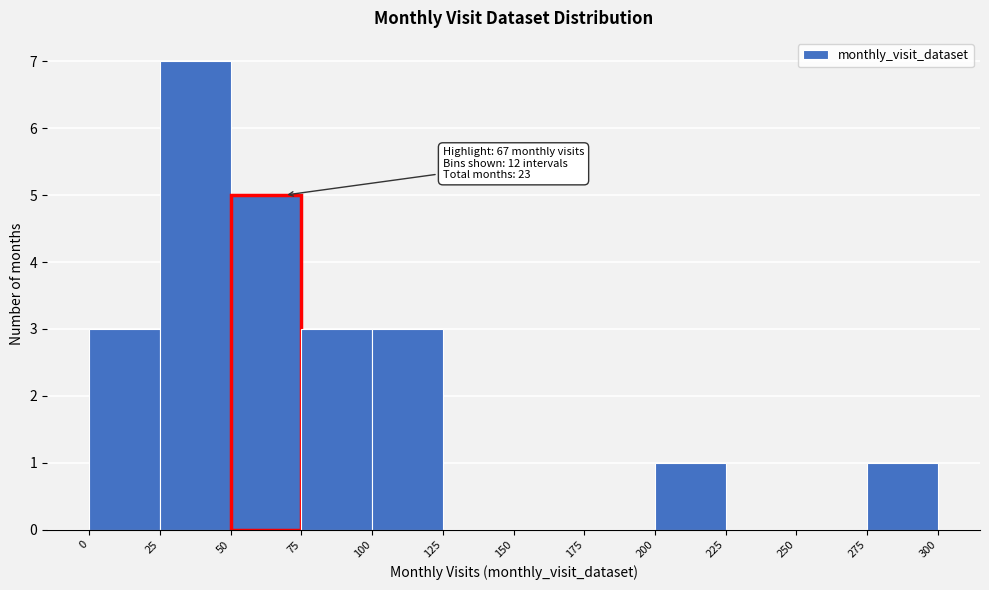

Over which range of the x-axis is the bar tallest?

25 to 50